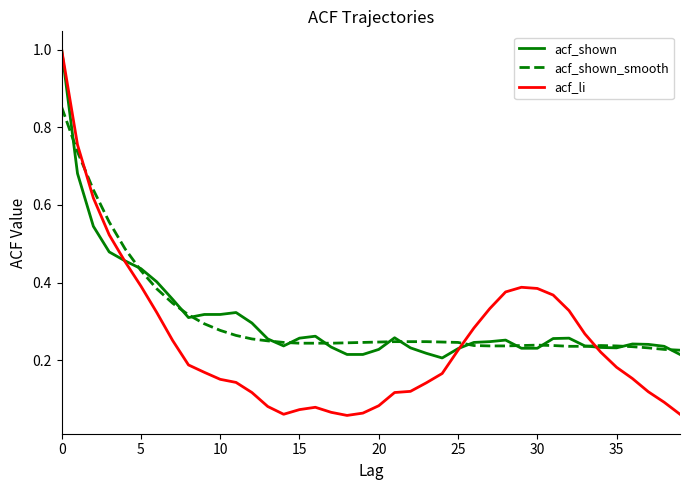

What are all the series names shown in the legend?

acf_shown, acf_shown_smooth, acf_li